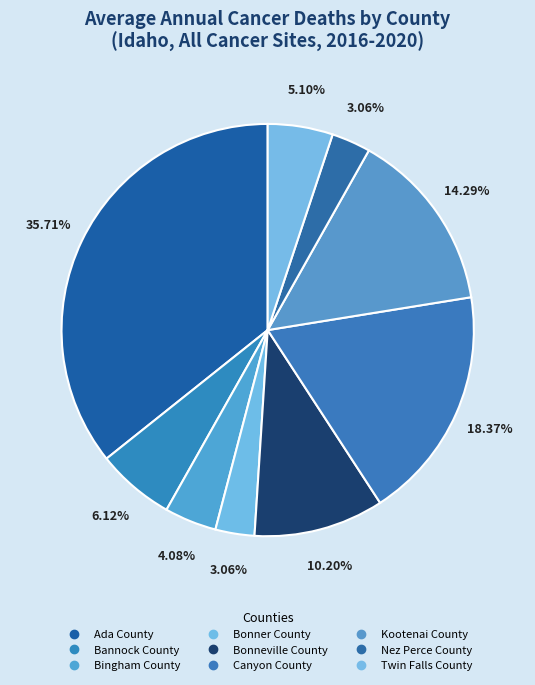

To the nearest percent, what percentage of the pie is Twin Falls County?

5%